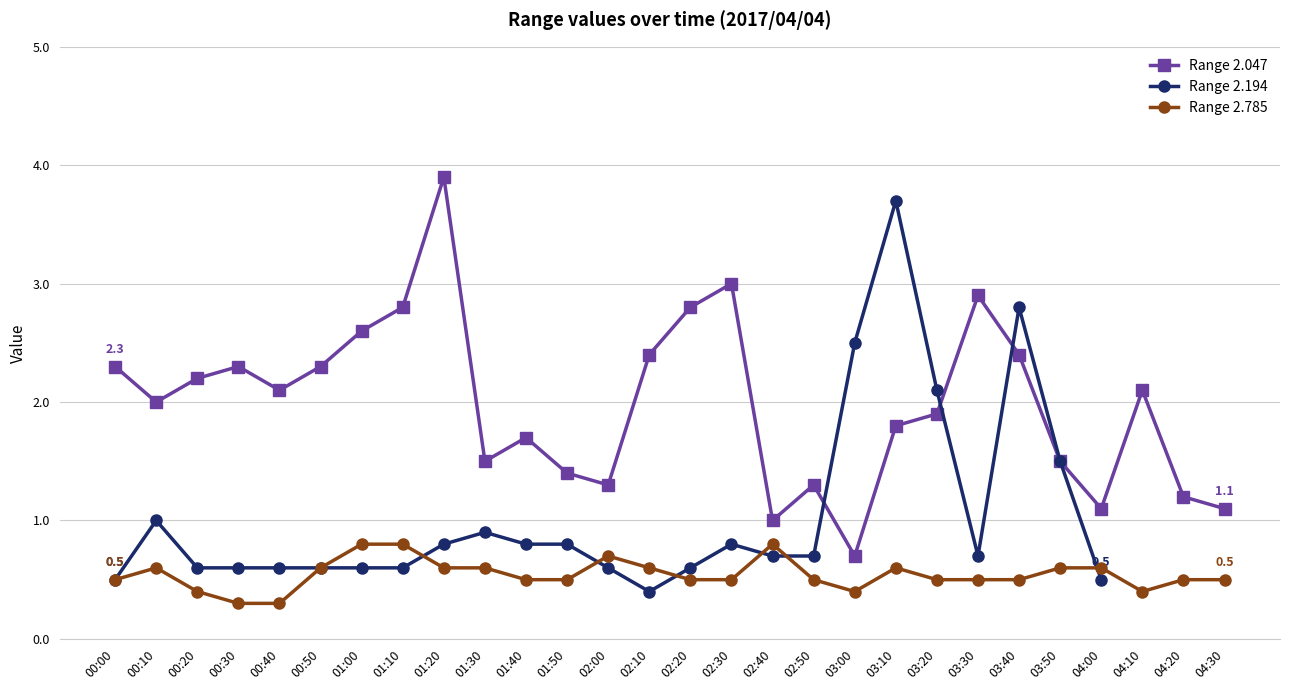

The value of Range 2.785 at 02:20 is 0.1. True or false?

False